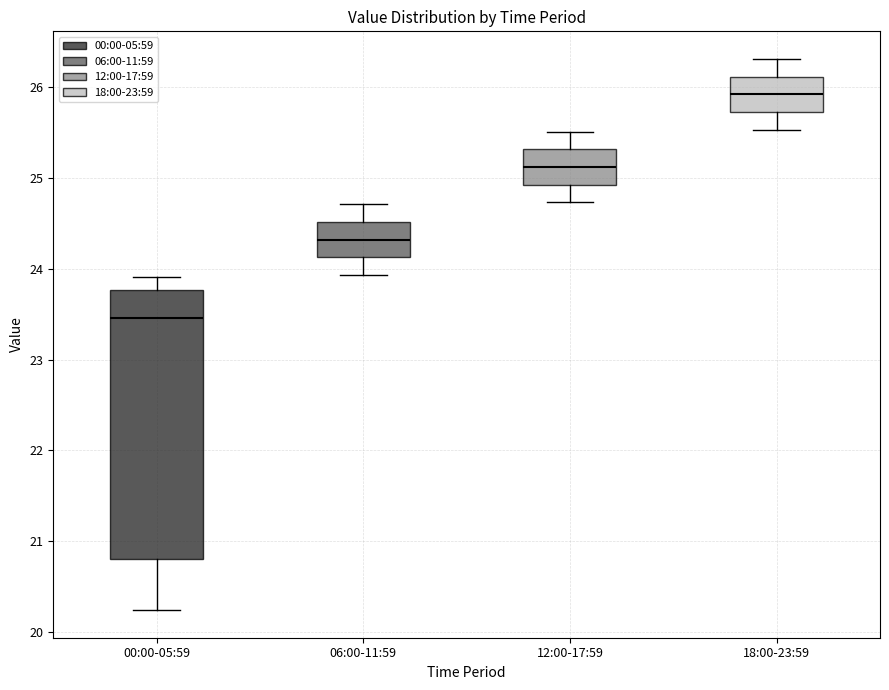

Where is the upper edge of the box for 18:00-23:59 on the y-axis? The values are not printed on the chart, so give them approximately, as read against the axis.

26.1